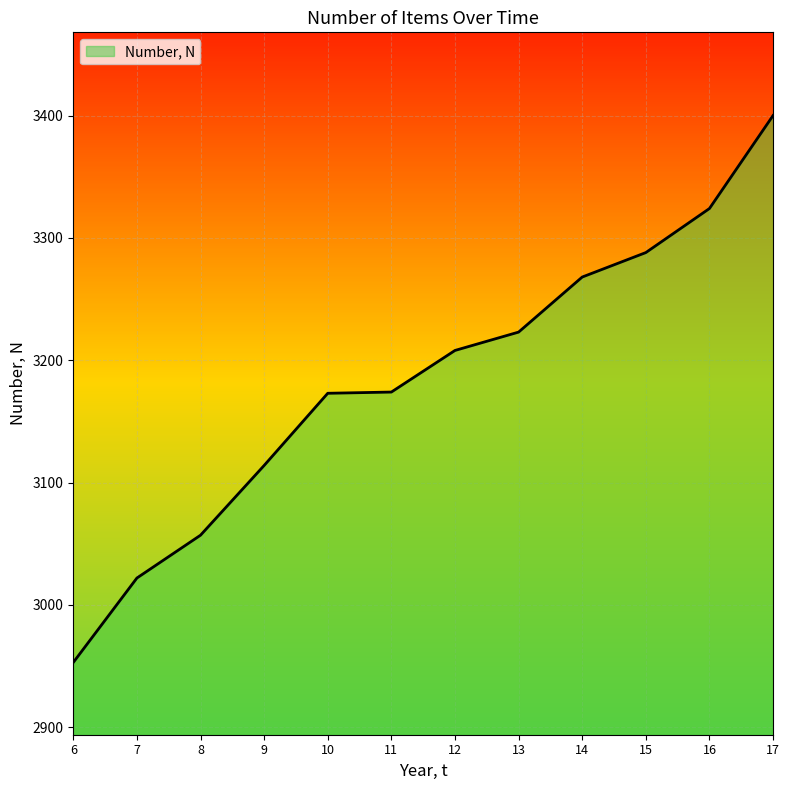

What is the maximum value shown in the chart?

3400